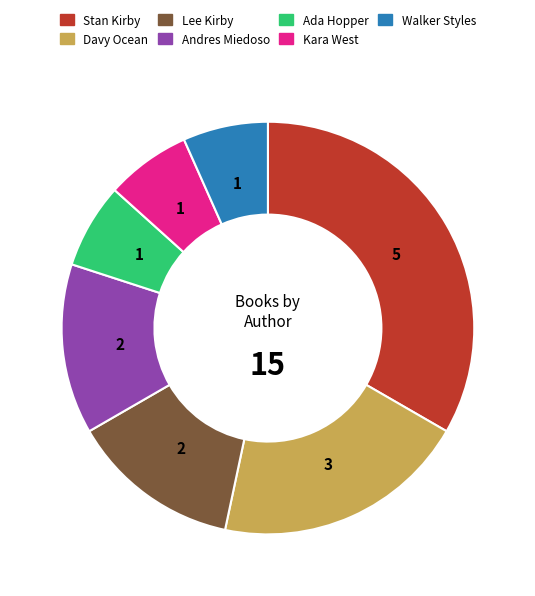

Between Davy Ocean and Kara West, which is larger?

Davy Ocean